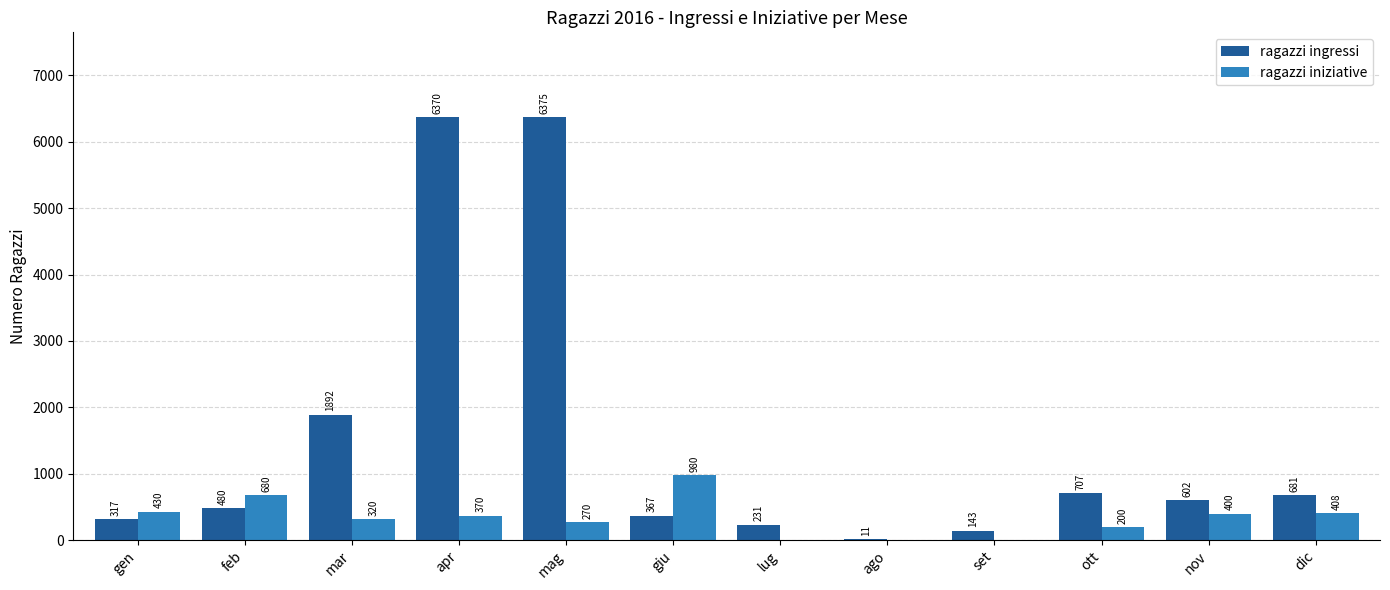

Which series has the largest total across all categories?

ragazzi ingressi